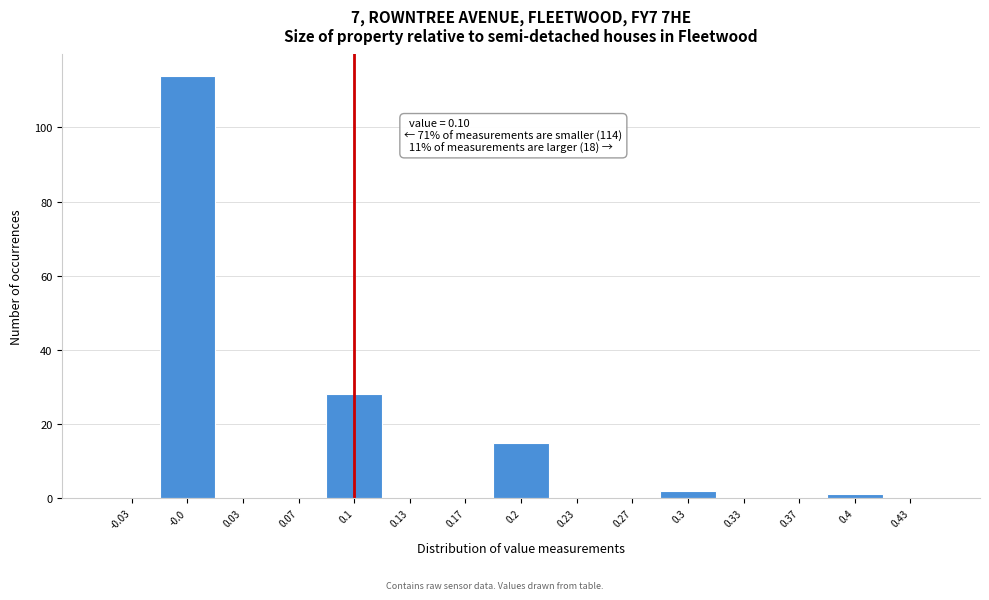

Over which range of the x-axis is the bar tallest?

-0.015 to 0.015